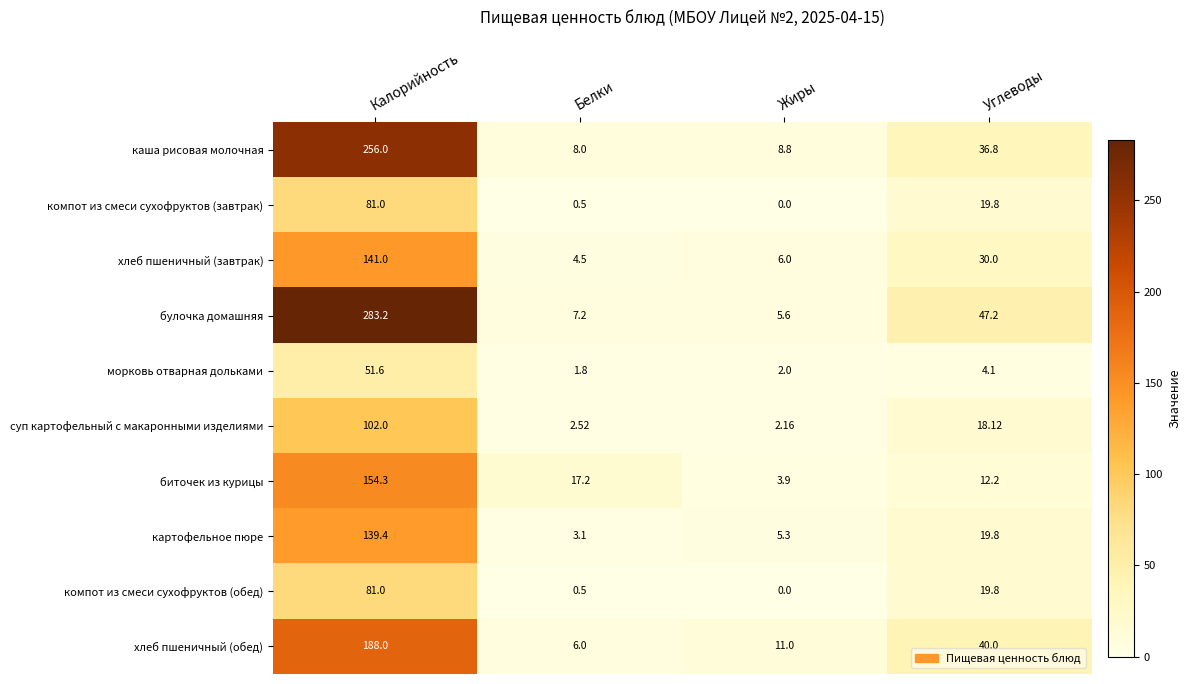

At which category is the sum across all series the highest?

Калорийность